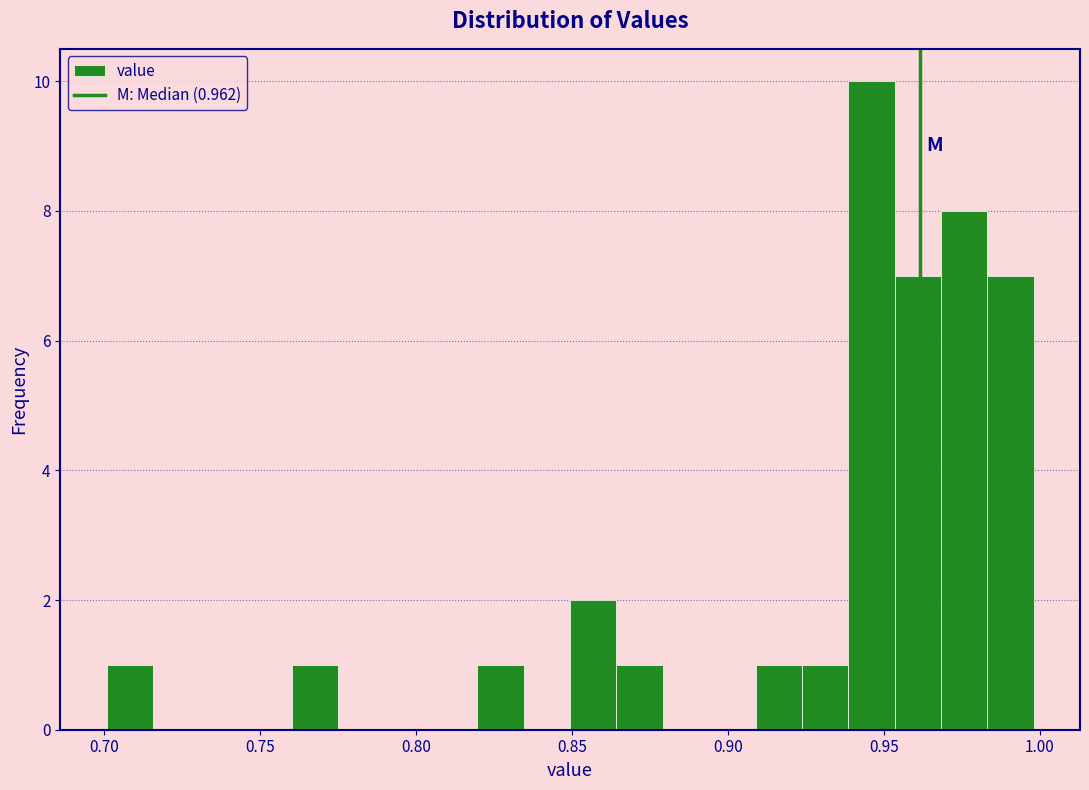

Around what value on the x-axis is the tallest bar? Give the approximate position of its centre, as read against the axis.

0.945